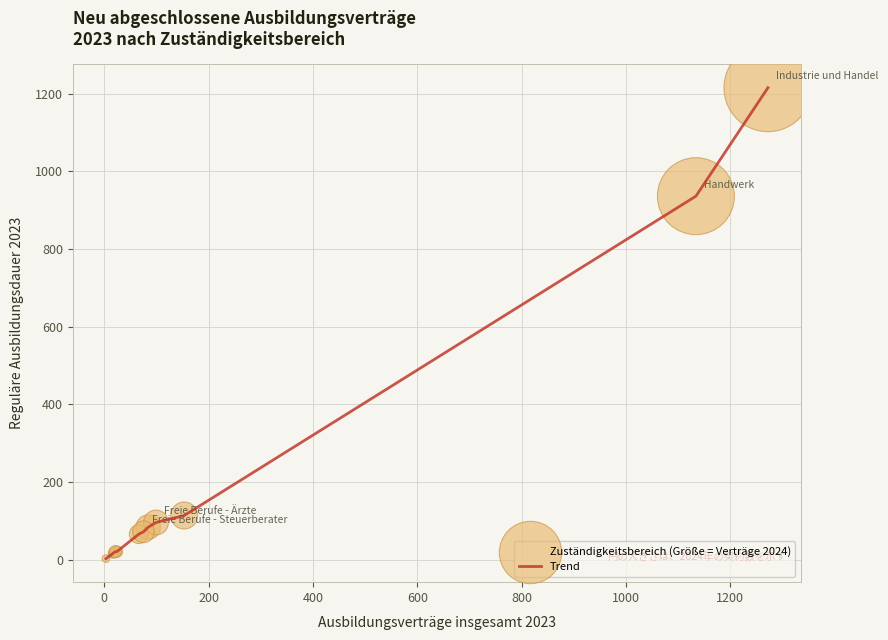

What is the greatest value displayed?

1215